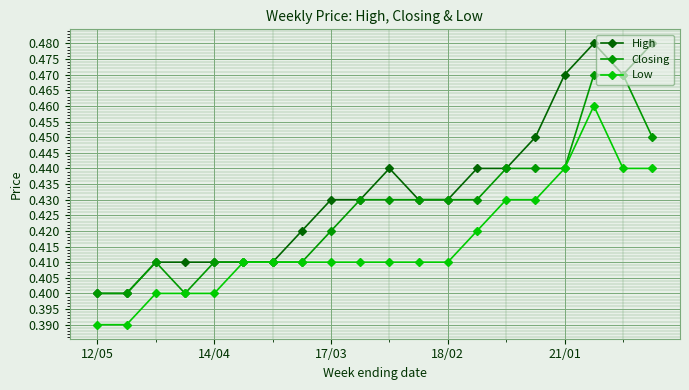

At how many categories does at least one series exceed 0?

20